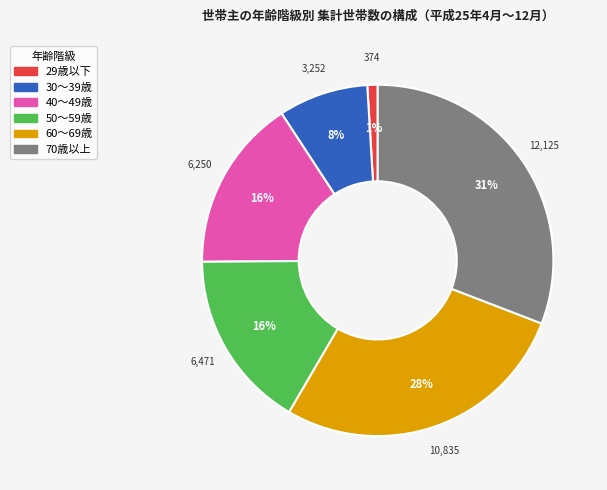

To the nearest percent, what is the average slice percentage?

17%